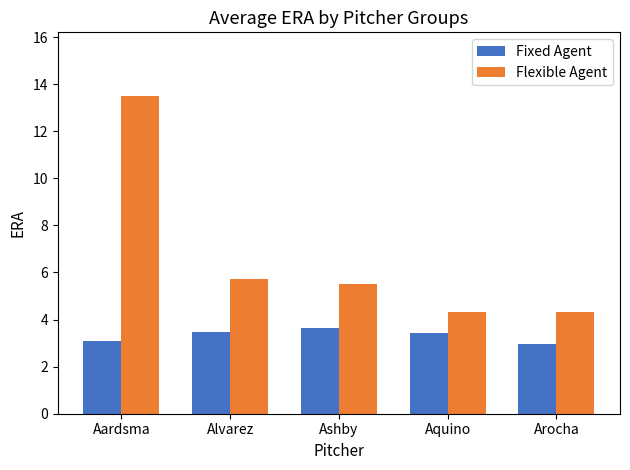

What is the highest value of the Flexible Agent series?

13.5